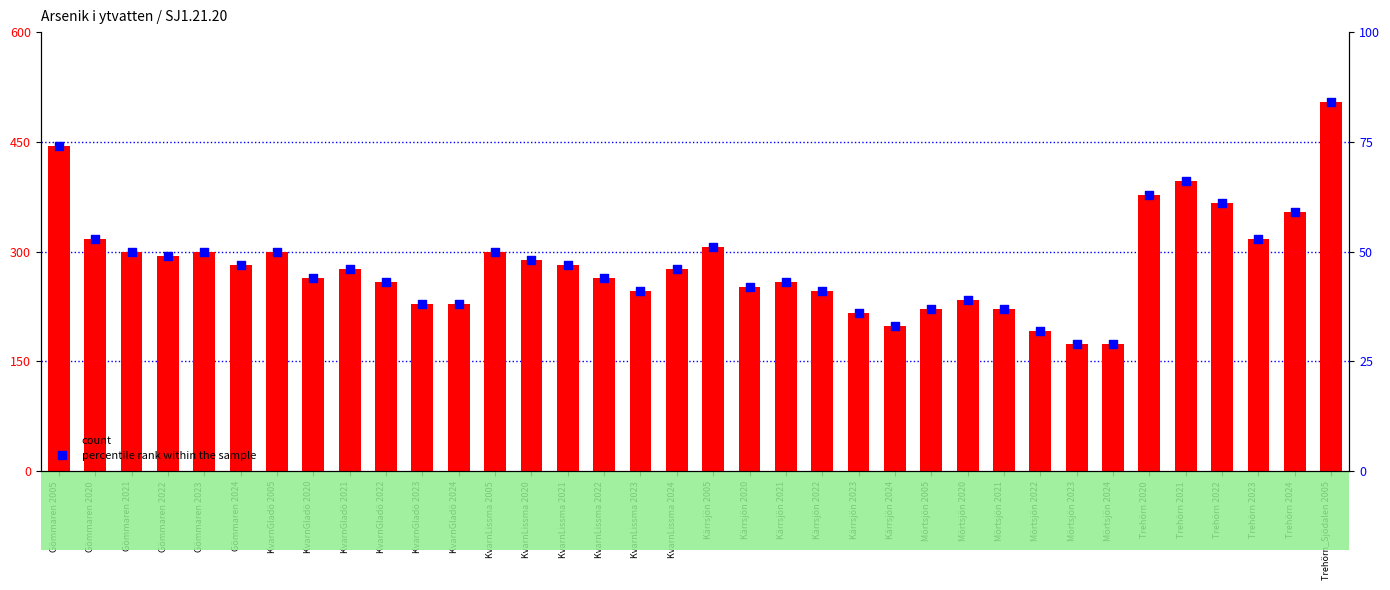

What is the total value across all series at Kärrsjön 2023?

252.0